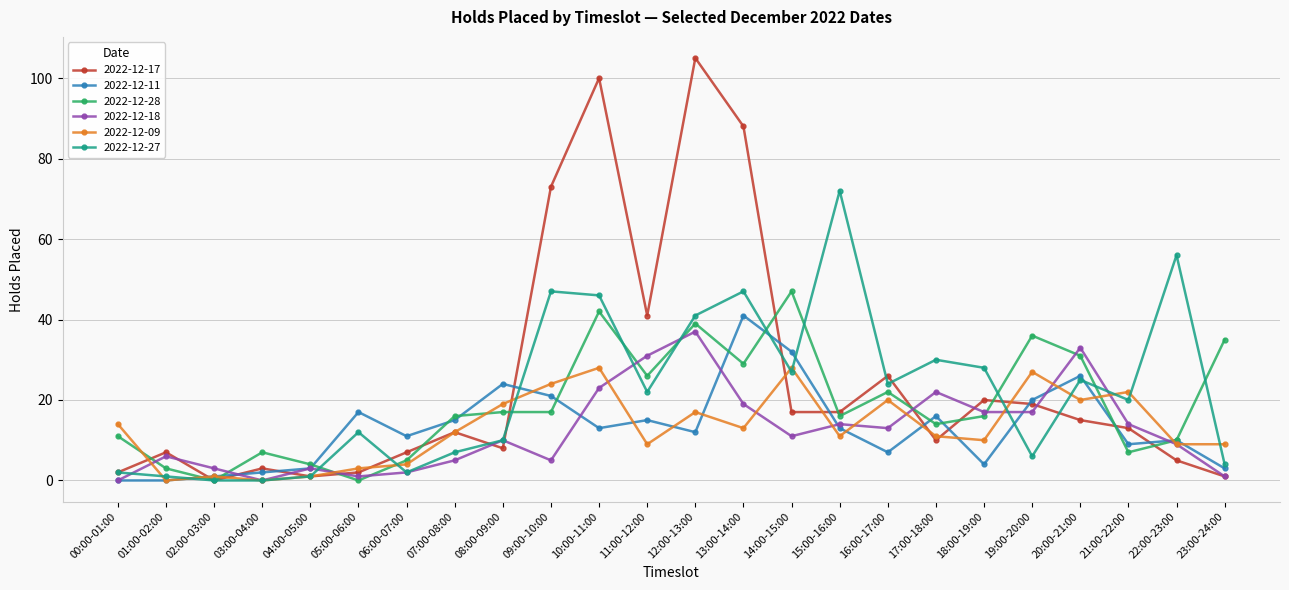

How many lines are shown in the chart?

6